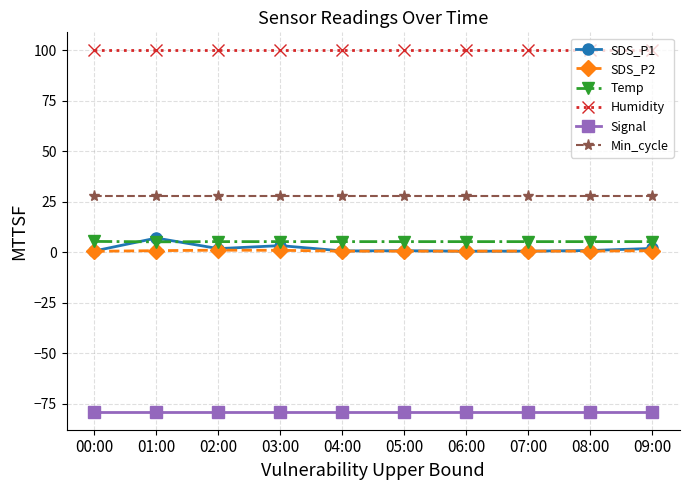

What is the highest value of the Min_cycle series?

28.0